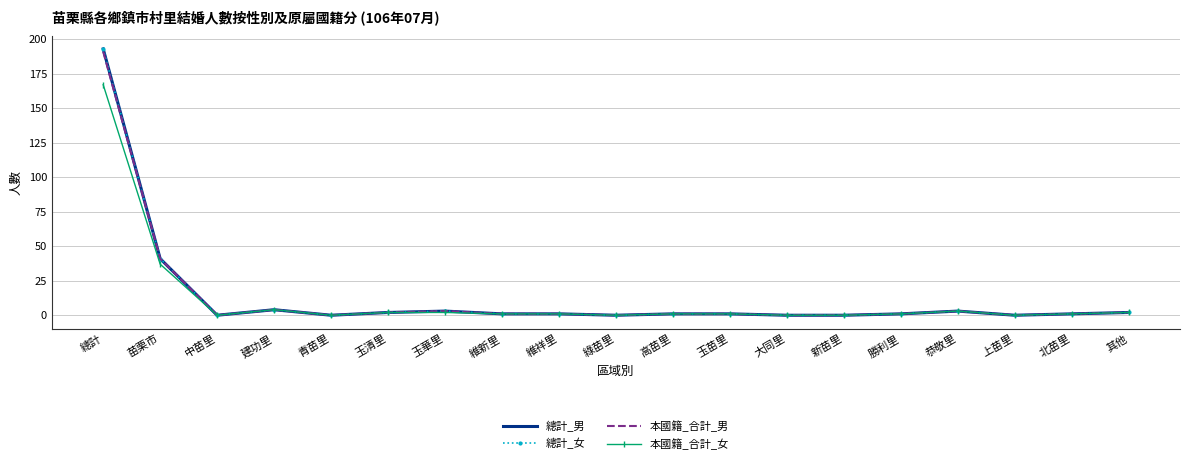

Rank the series by their maximum value, from highest to lowest.

總計_男, 總計_女, 本國籍_合計_男, 本國籍_合計_女